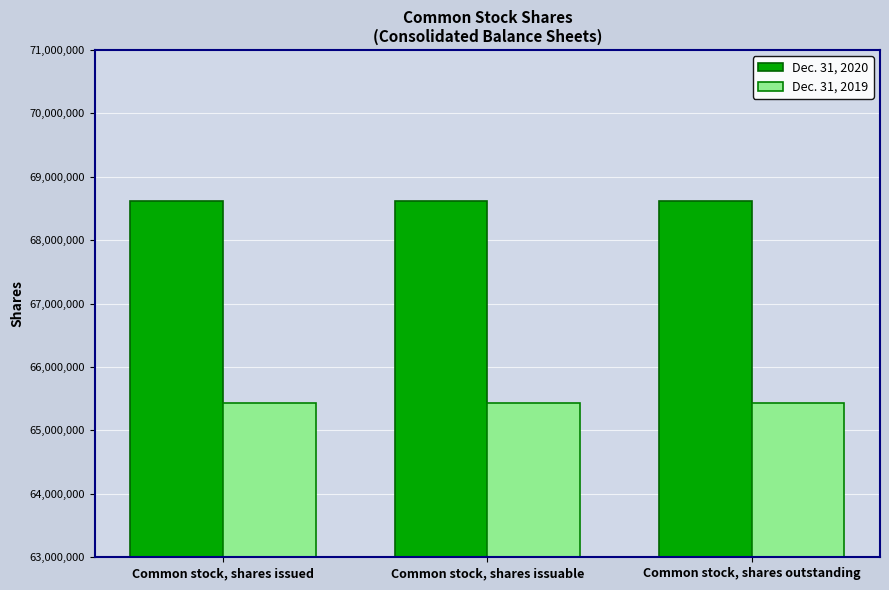

The Dec. 31, 2020 series shows 68613541 at Common stock, shares issued. True or false?

True